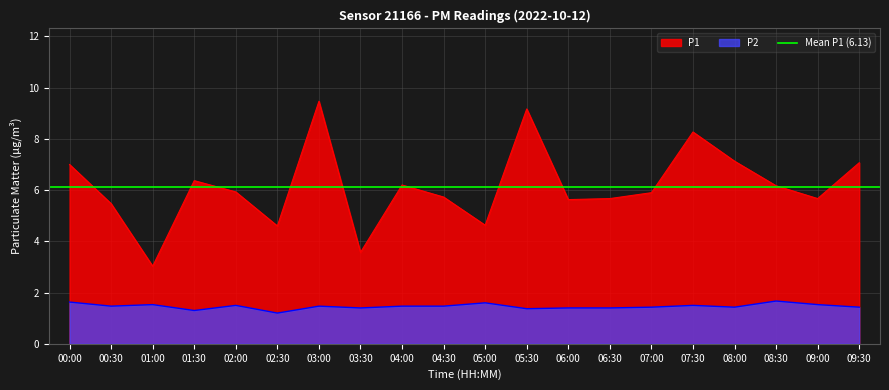

At which label does P2 reach its peak?

08:30